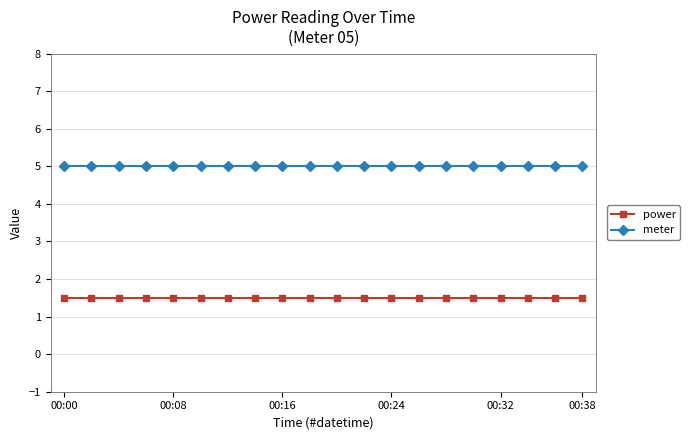

Rank the series by their maximum value, from highest to lowest.

meter, power